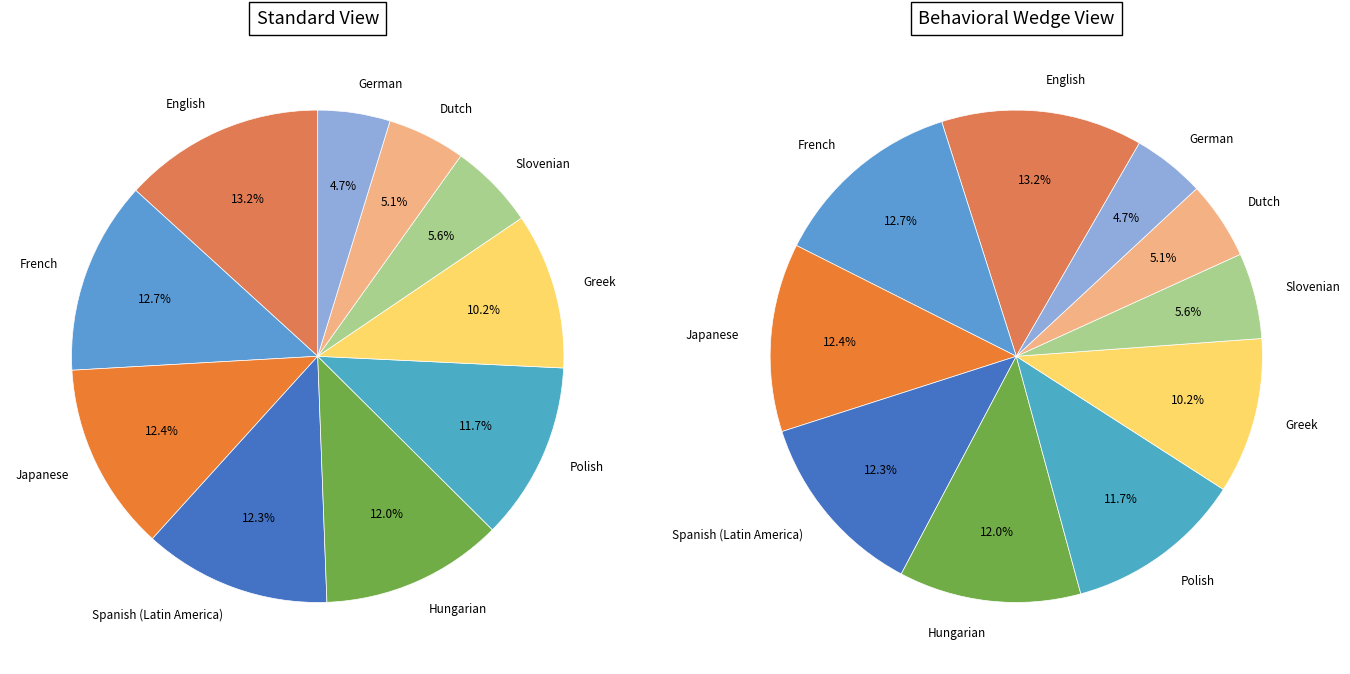

Which category has the biggest portion of the pie?

English